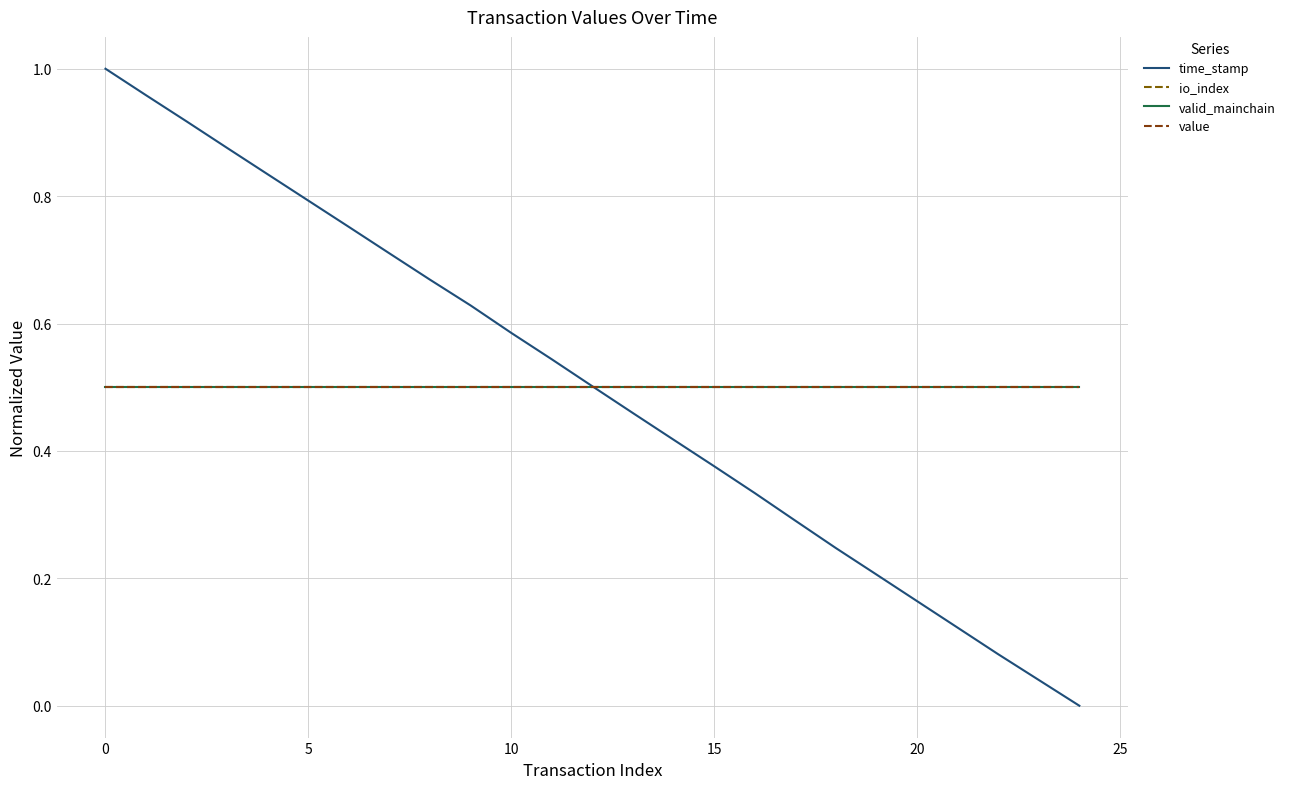

Does the chart display data point markers on the line(s)?

No